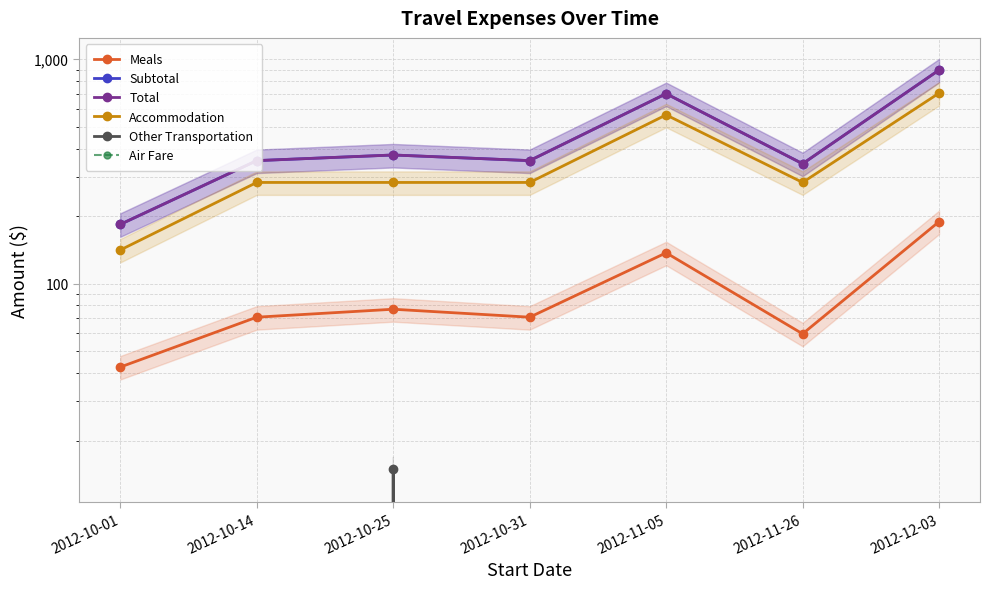

What is the sum of the Accommodation values at 2012-10-01 and 2012-12-03?

847.5